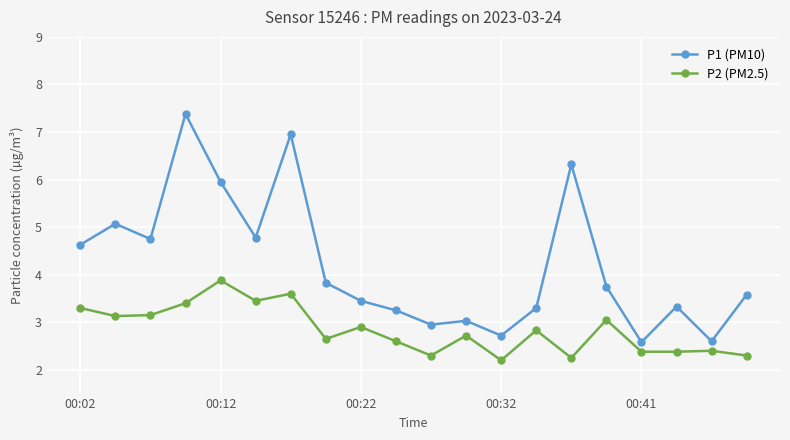

Which series has the largest total across all categories?

P1 (PM10)